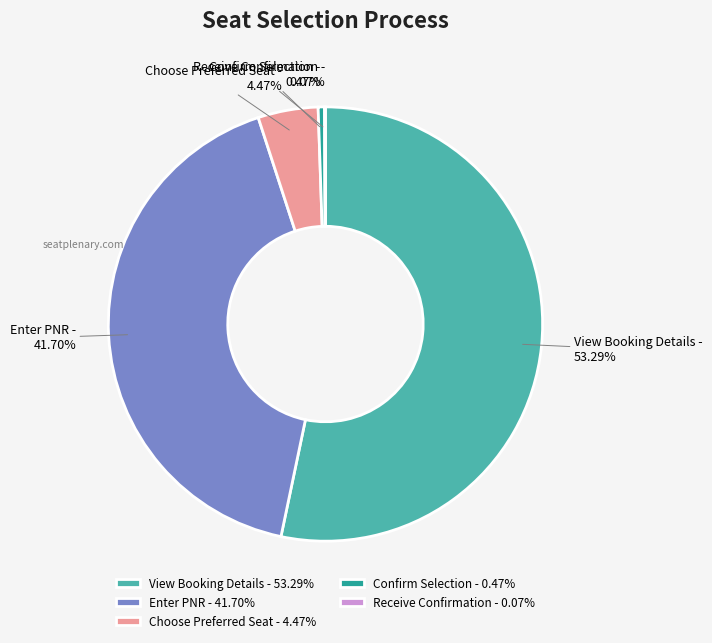

Which has a higher value, Confirm Selection or Enter PNR?

Enter PNR